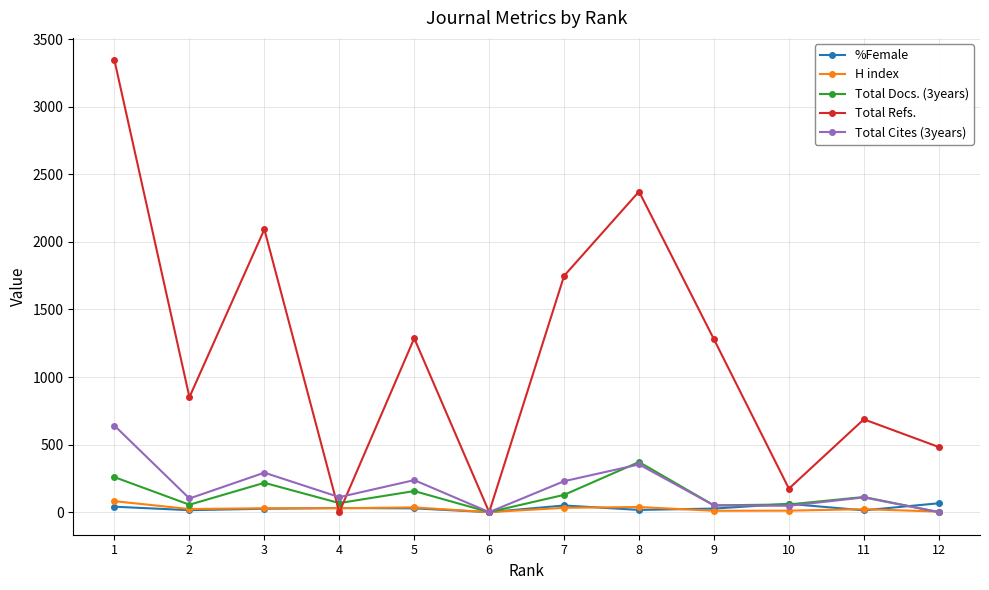

True or false: %Female has more than 2 interior local peaks.

True